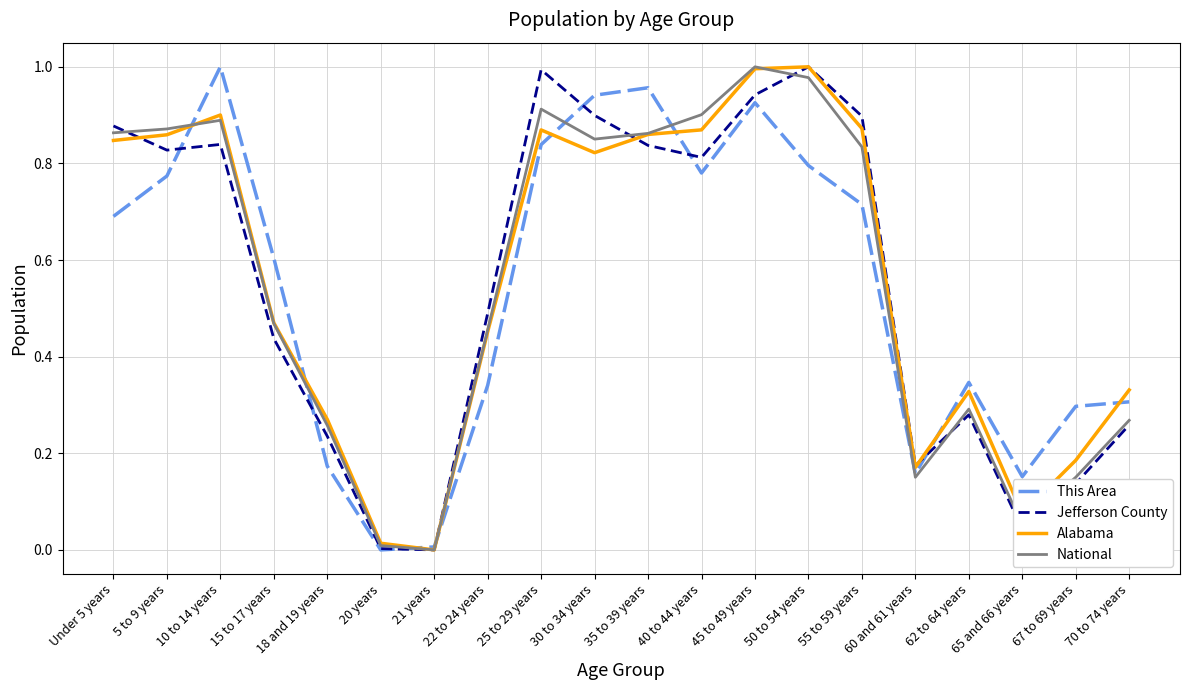

What position from the left is 15 to 17 years?

4